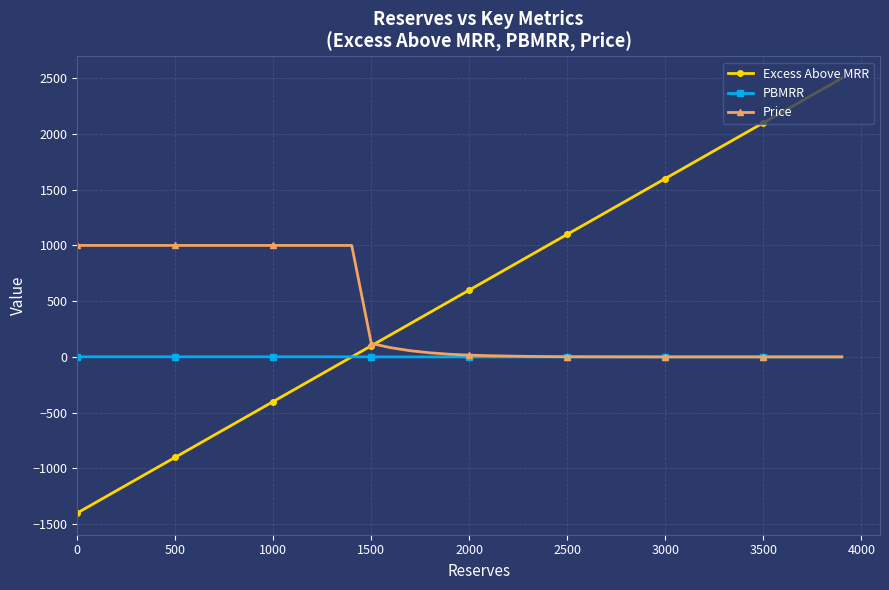

What is the maximum value shown in the chart?

2500.0